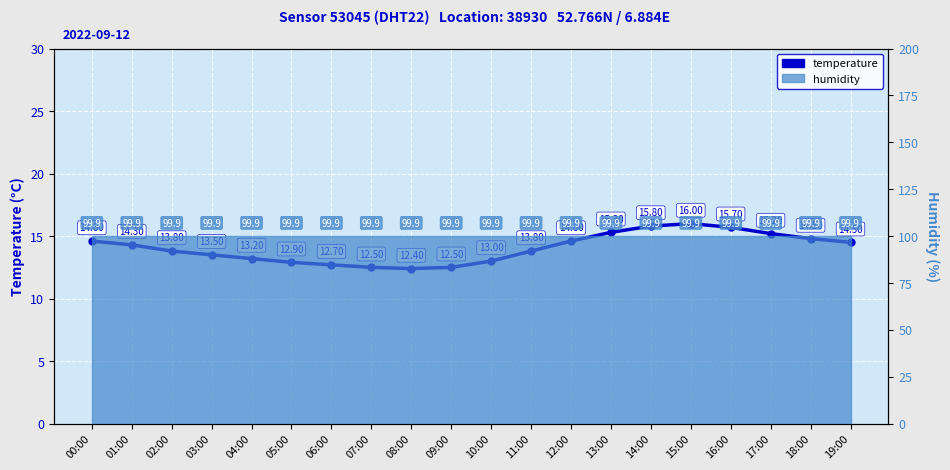

What is the difference between the second highest and second lowest values?

3.3